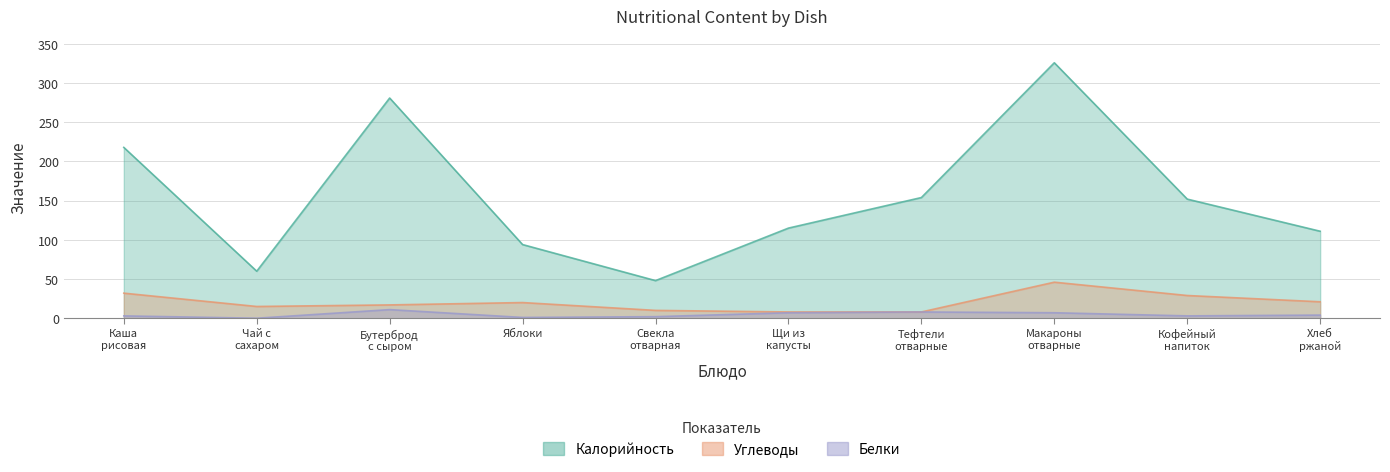

Which series has the largest total across all categories?

Калорийность